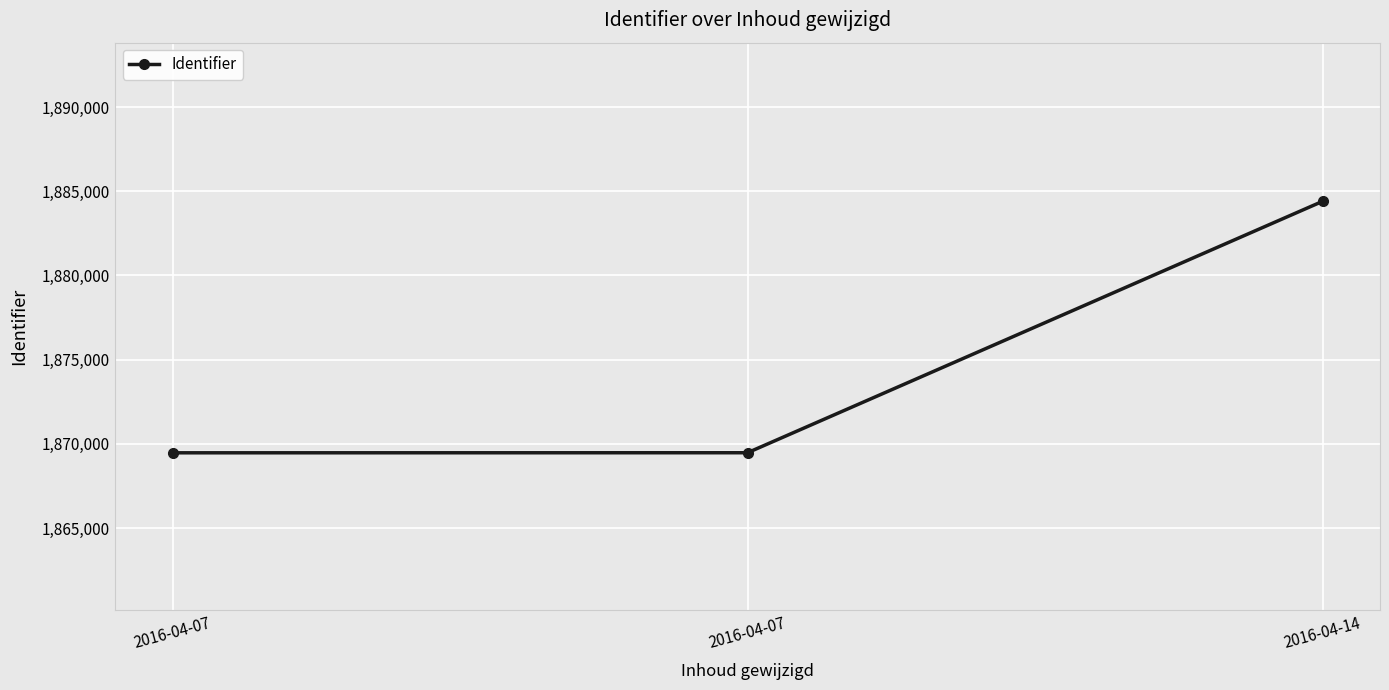

Count the number of categories in the chart.

3